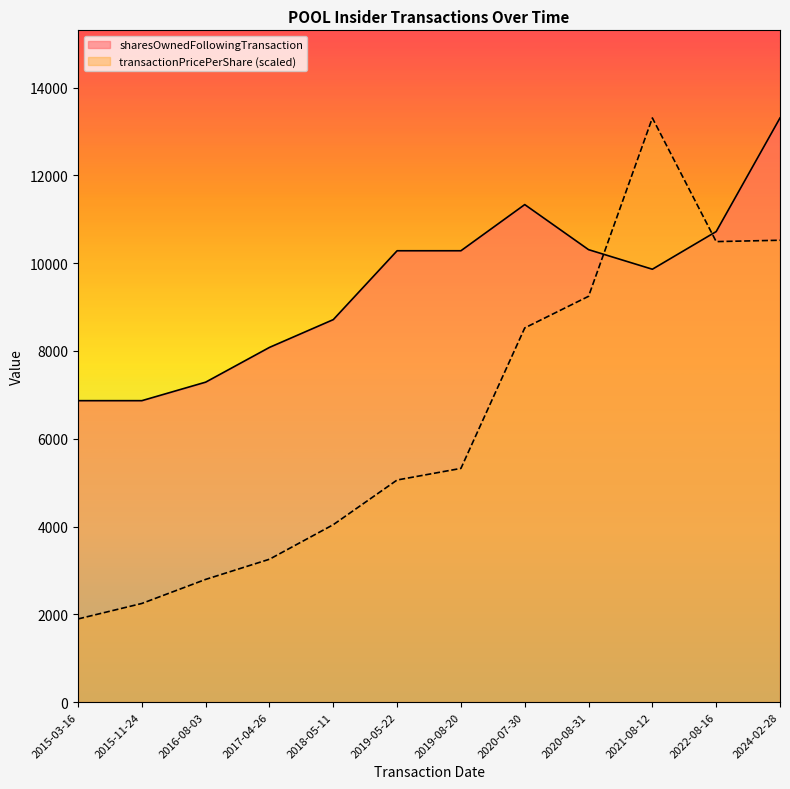

Which series has the widest spread of values?

transactionPricePerShare (scaled)